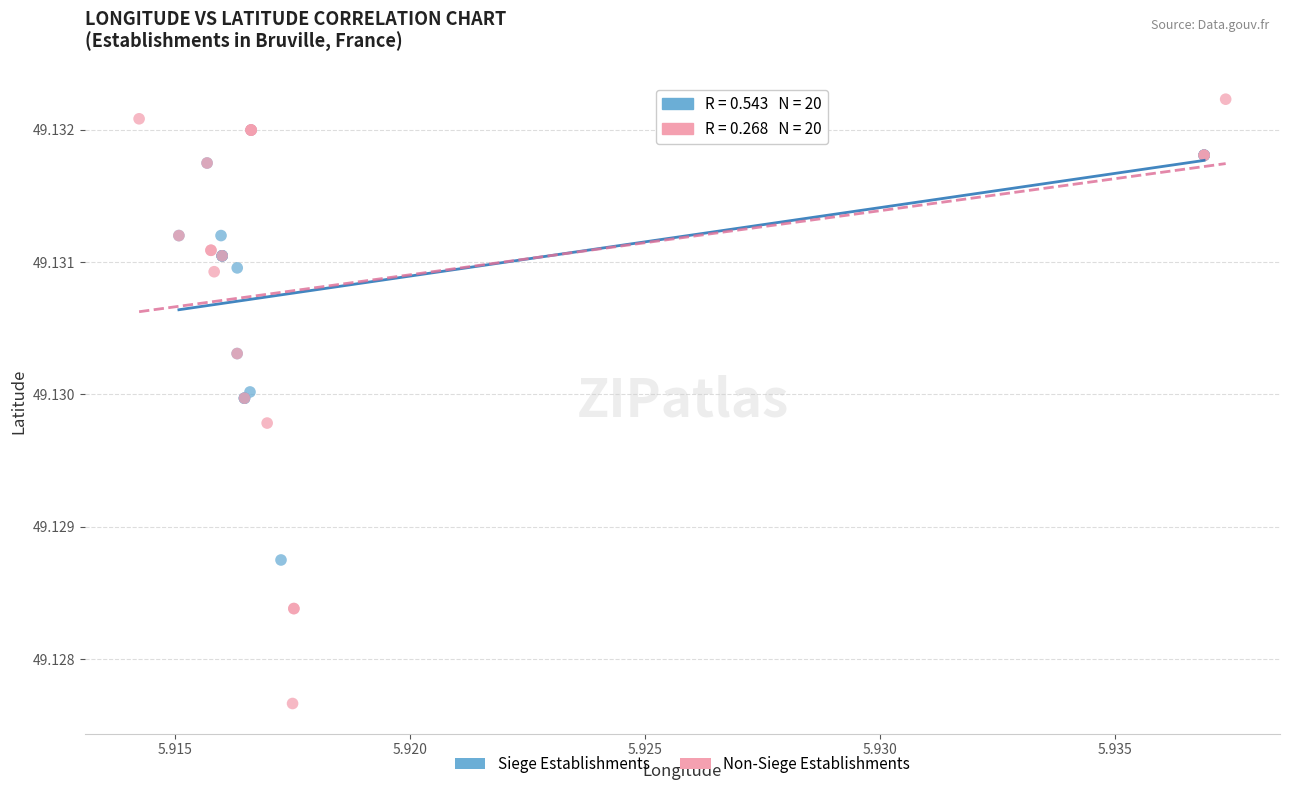

Which series reaches the minimum Y coordinate?

Non-Siege Establishments